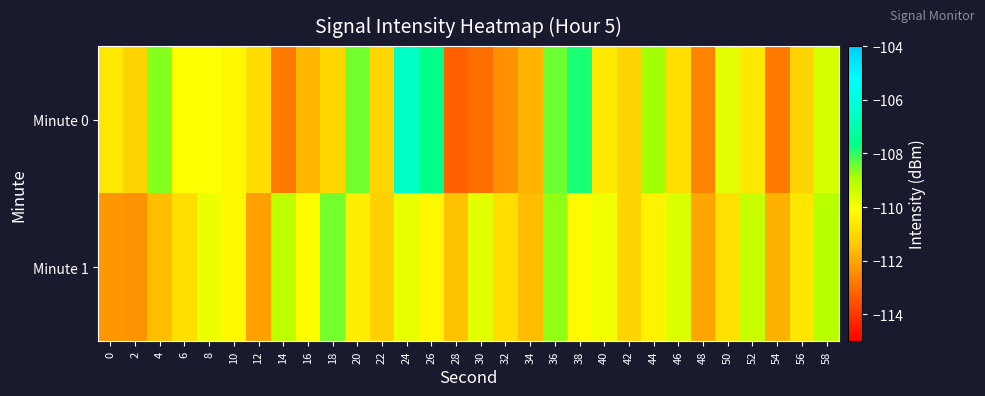

Which series changed the most between 8 and 12?

Minute 1